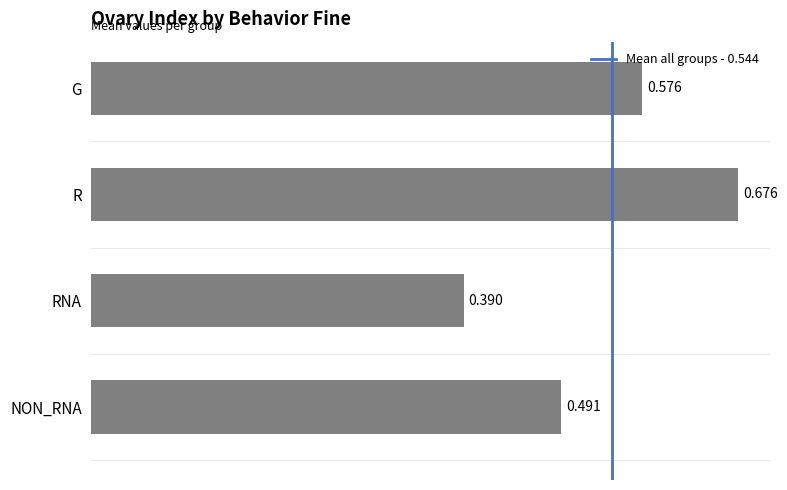

At which label is the value closest to 0?

RNA